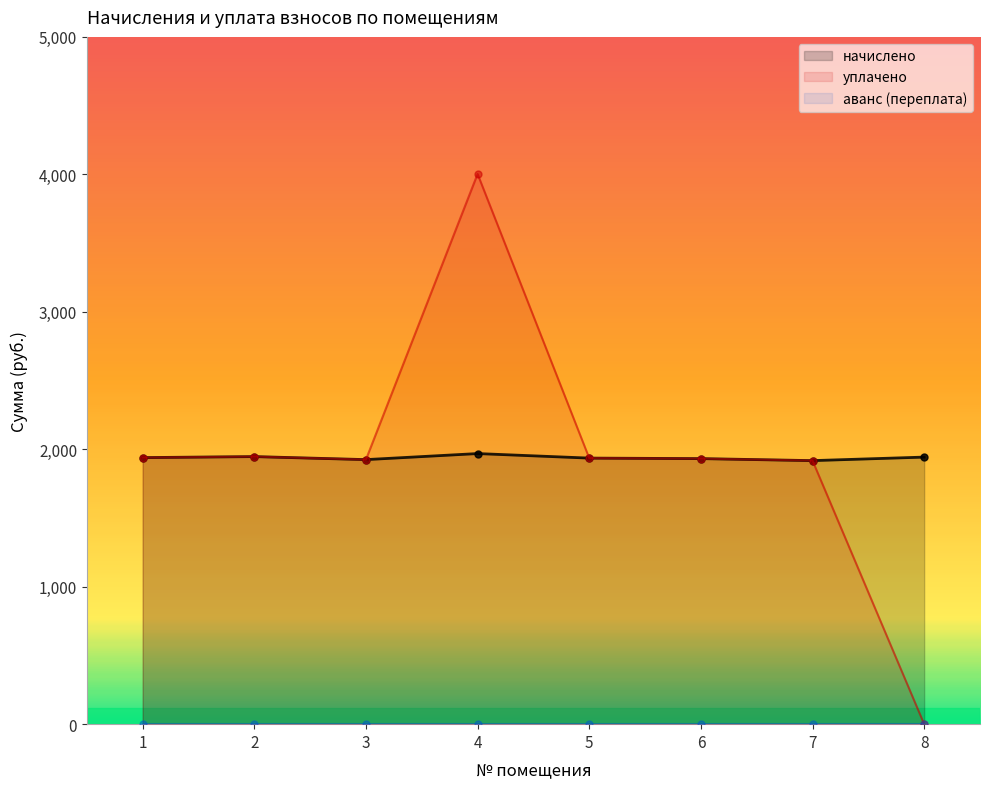

How many positive values does the уплачено series have?

7